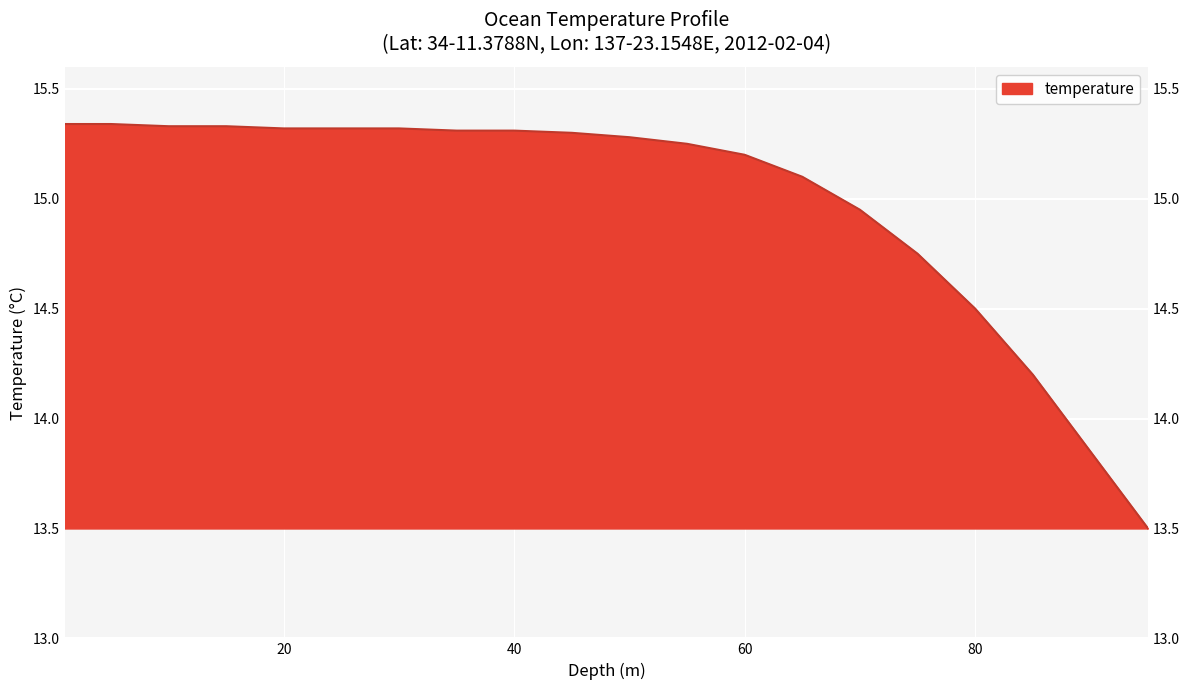

Reading left to right, what are all the values shown in this chart?

15.3	15.3	15.3	15.3	15.3	15.3	15.3	15.3	15.3	15.3	15.3	15.2	15.2	15.1	14.9	14.8	14.5	14.2	13.8	13.5